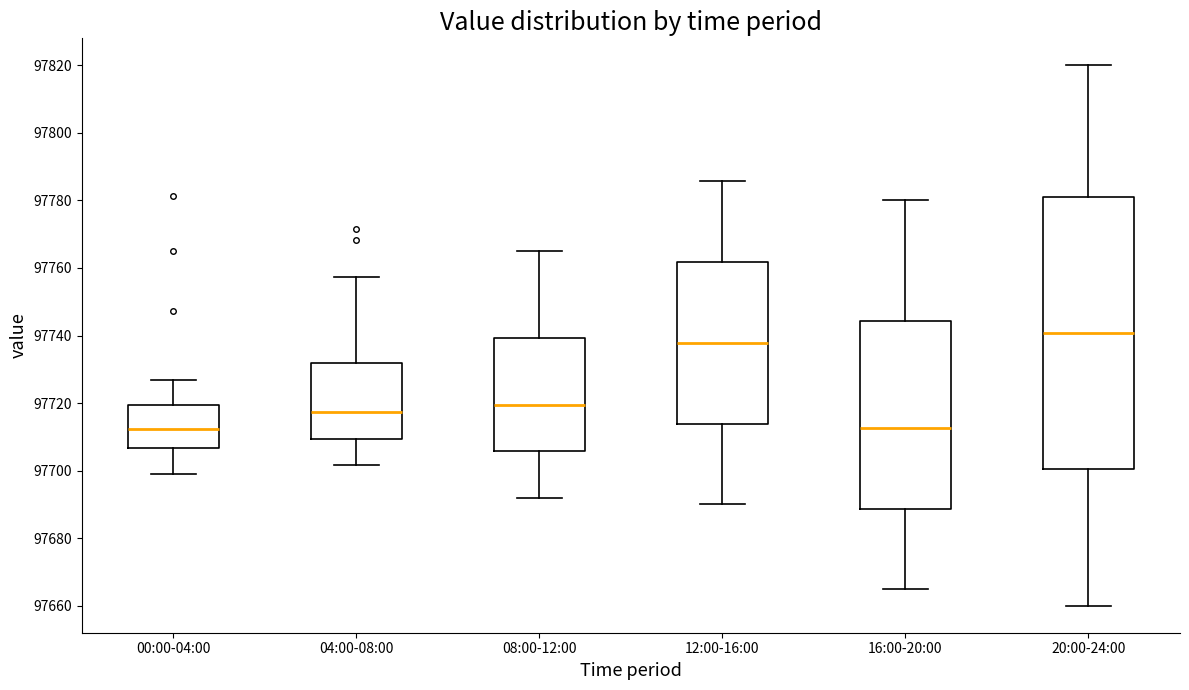

Comparing the boxes themselves (not the whiskers), which one is the tallest?

20:00-24:00